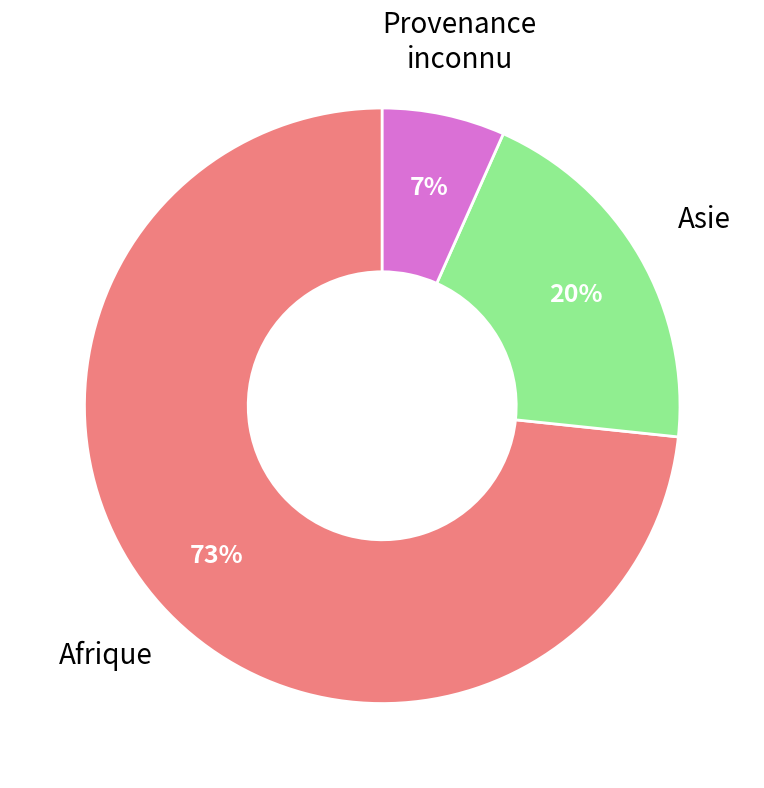

Does any single category account for the majority?

Yes